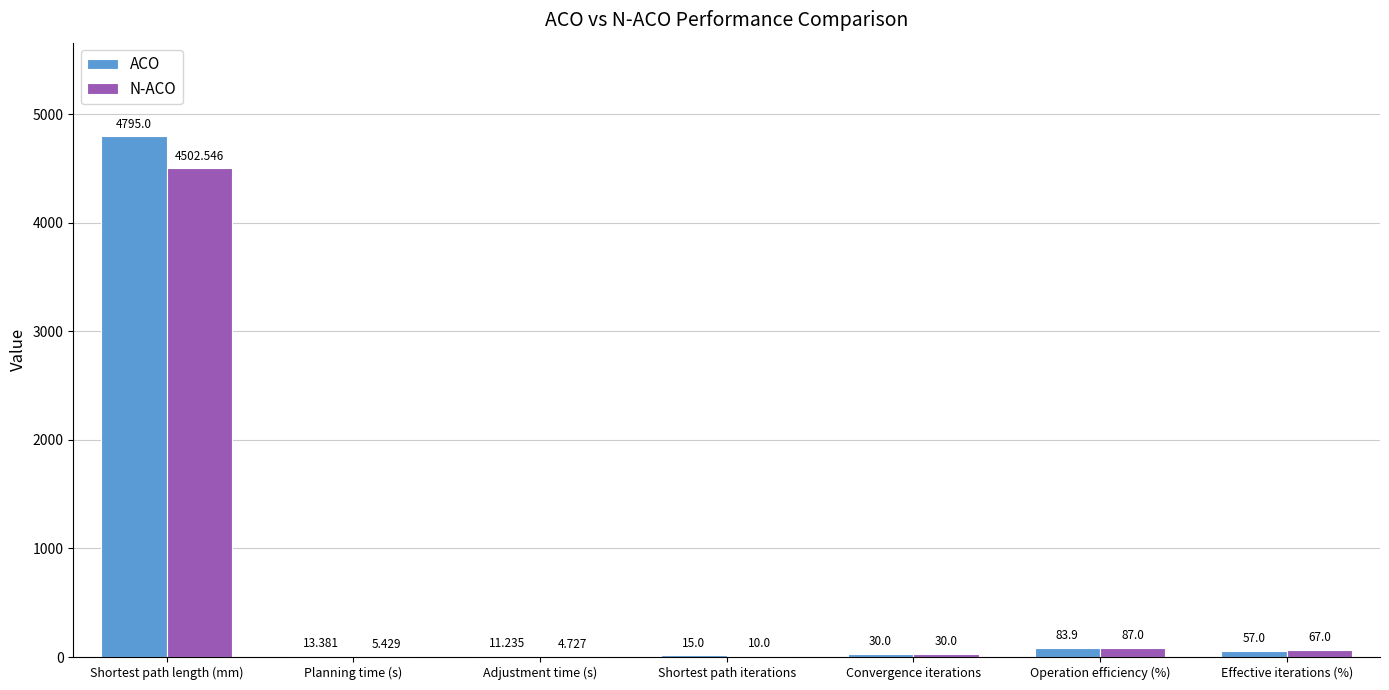

Count the number of data series in this chart.

2